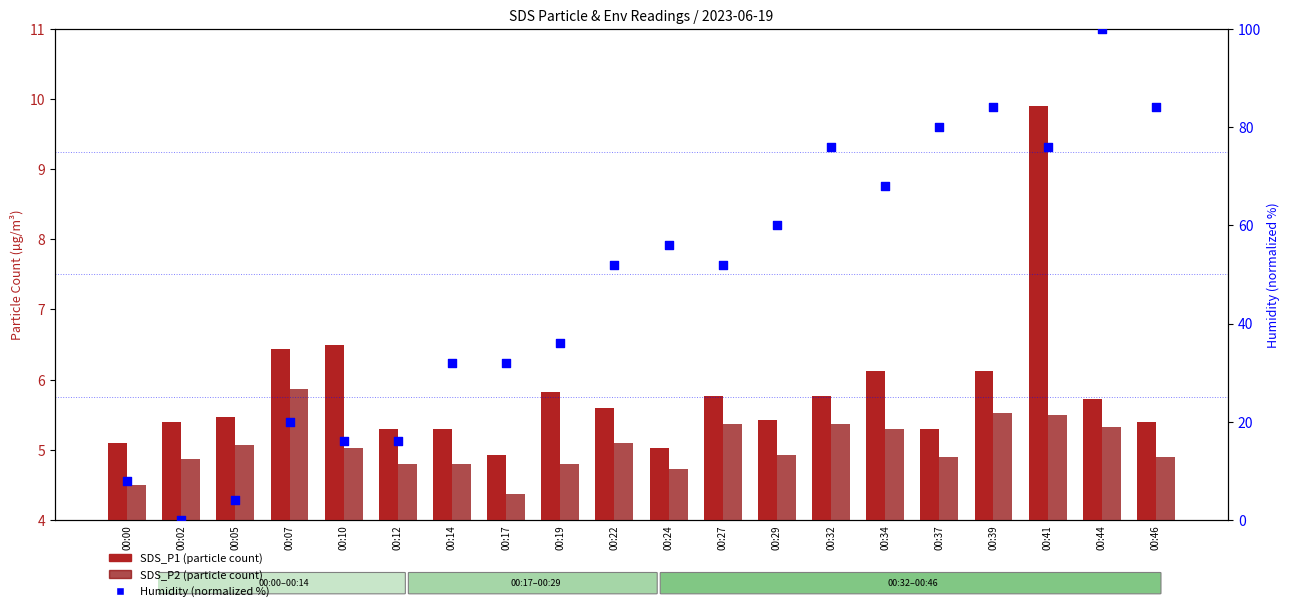

Which series has the widest spread of Y values?

Humidity (normalized %)